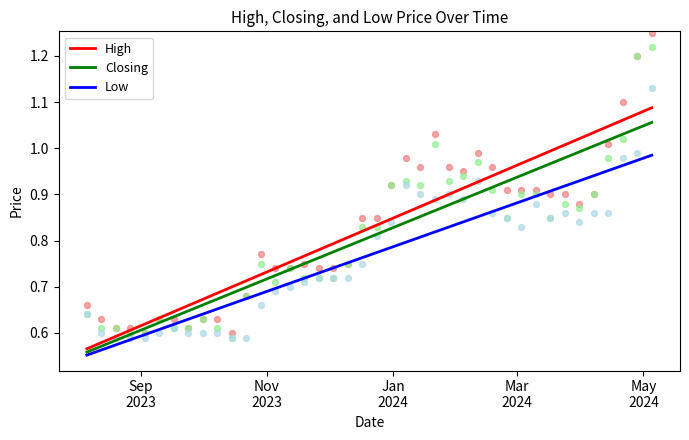

What is the total value across all series at 13/08/2023?

1.8